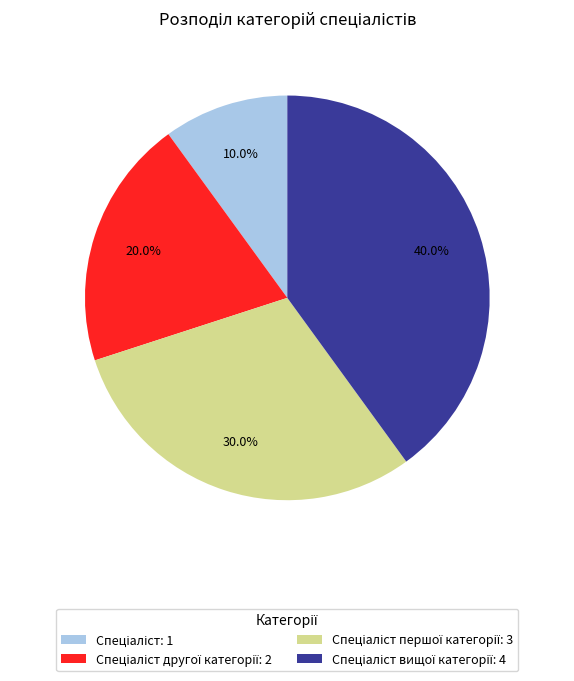

Is there any slice that represents more than half of the pie?

No